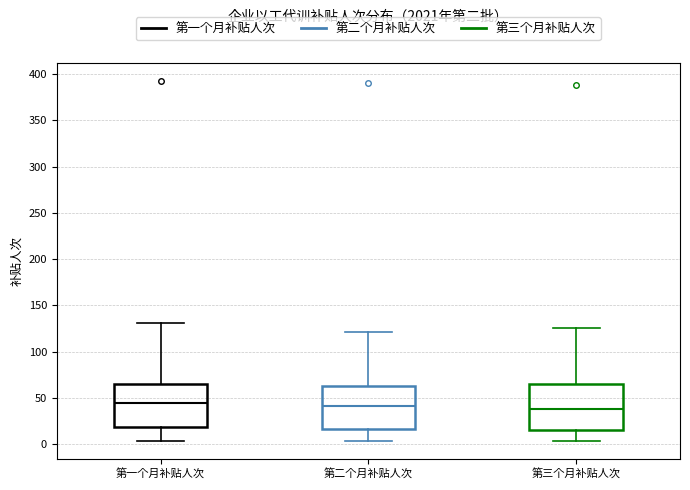

Reading left to right, transcribe this box plot: for each box, give where its median line is, the range the box spans, and where its two whiskers end, as read against the y-axis. The values are not printed on the chart, so give them approximately, as read against the axis.

第一个月补贴人次: median 45, box 20 to 65, whiskers 5 to 130
第二个月补贴人次: median 40, box 15 to 65, whiskers 5 to 120
第三个月补贴人次: median 40, box 15 to 65, whiskers 5 to 125